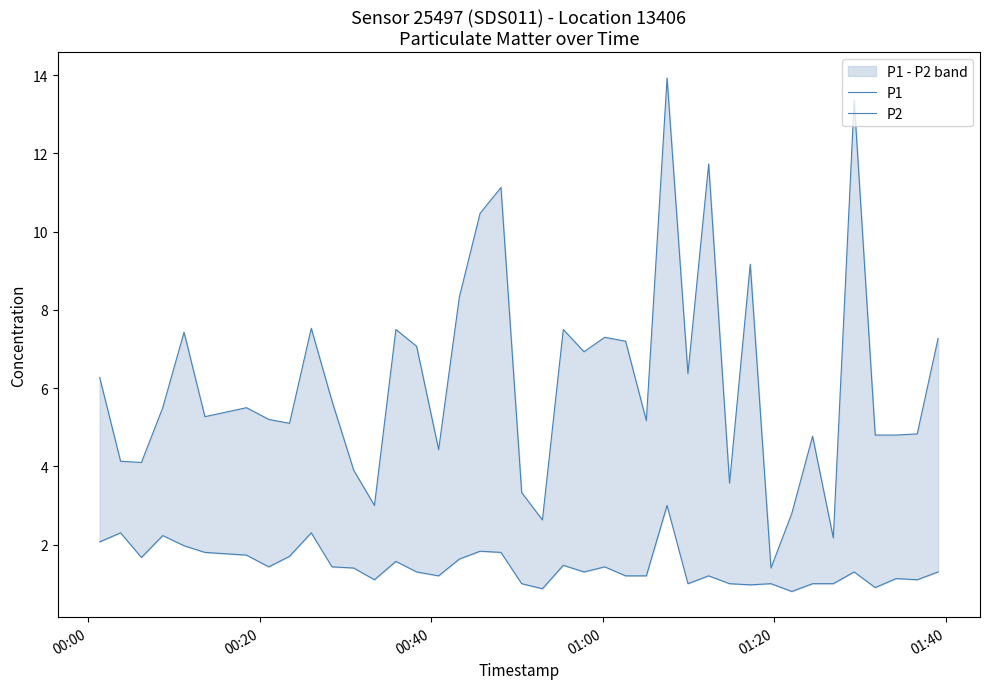

Count the number of categories in the chart.

40